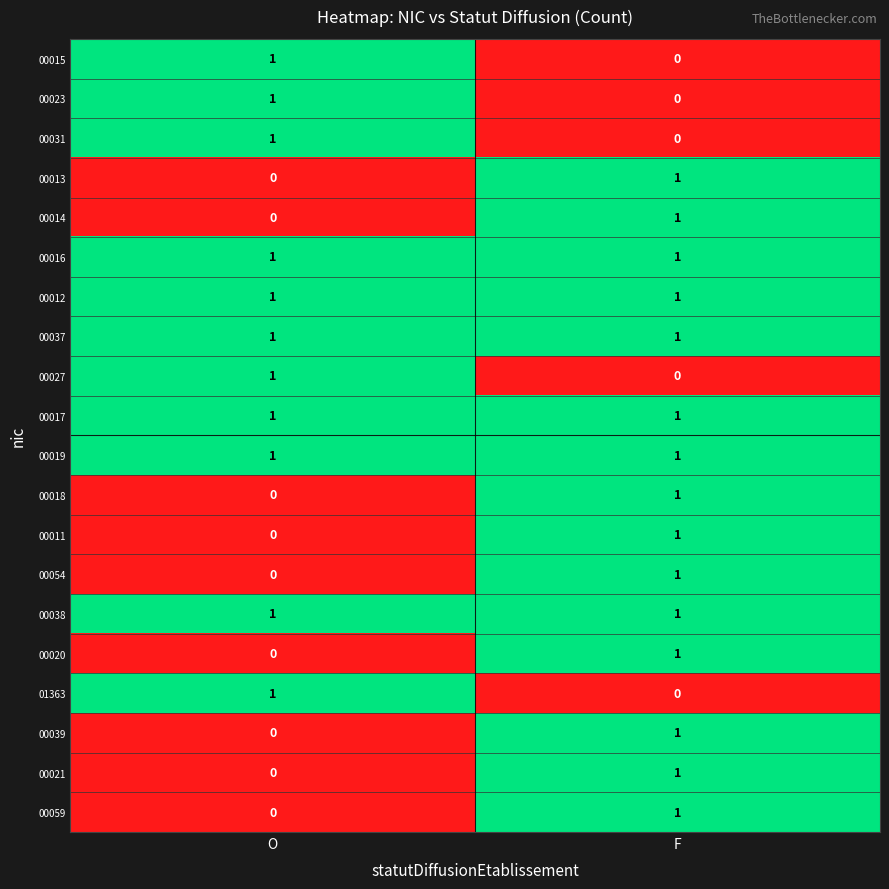

Where is 00039 nearest to the value 0?

O